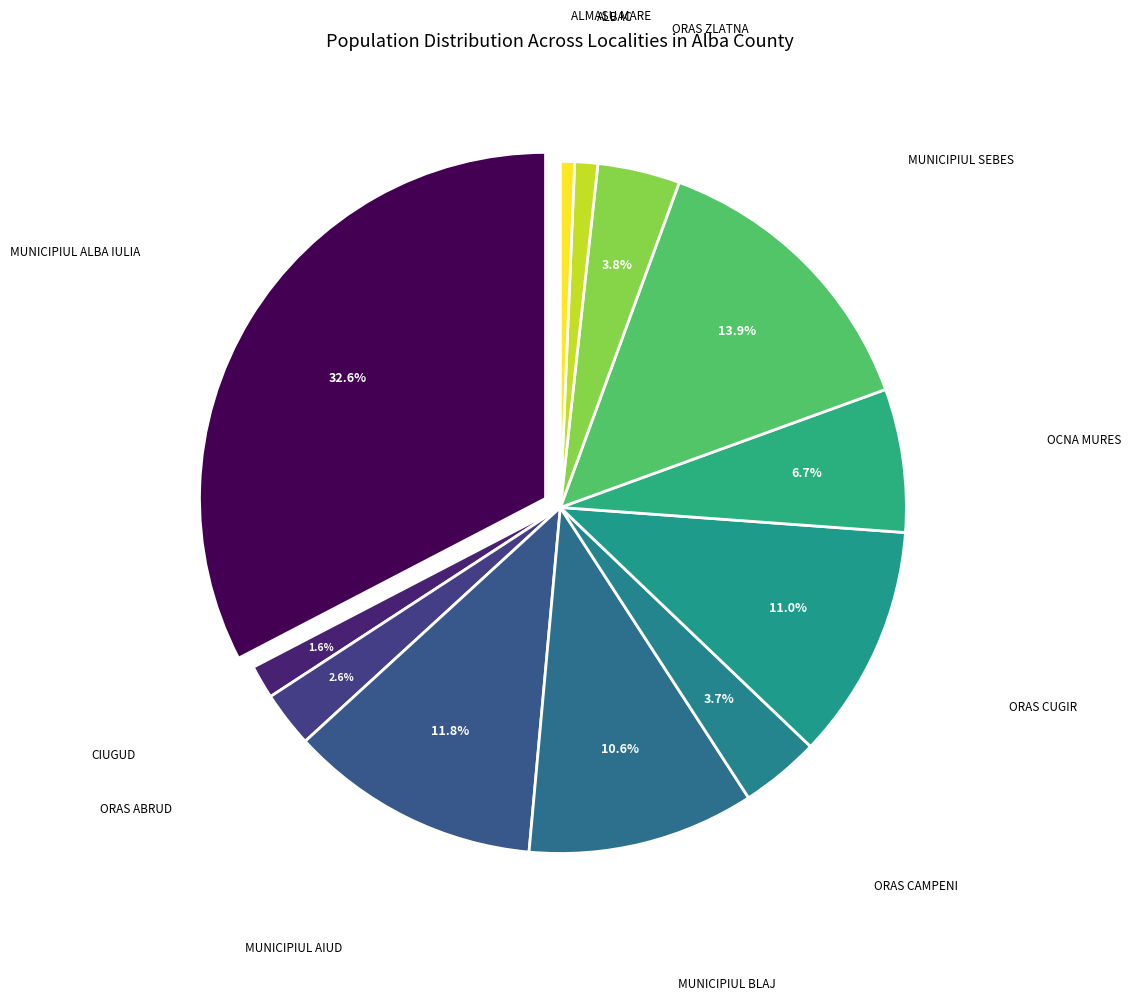

Combined, do MUNICIPIUL AIUD and ORAS CUGIR account for over 50%?

No